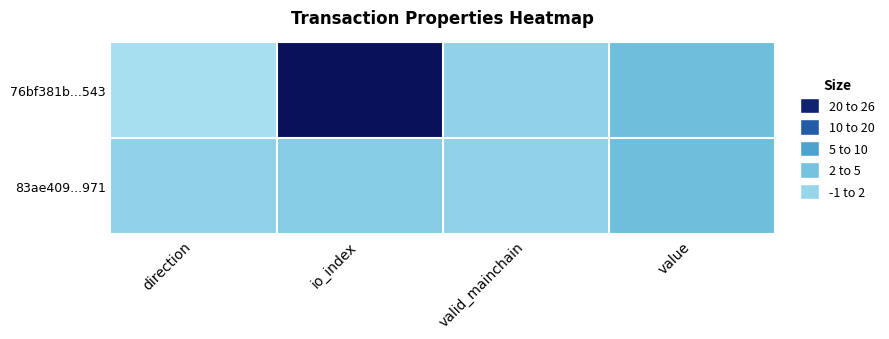

What is the smallest value displayed?

-1